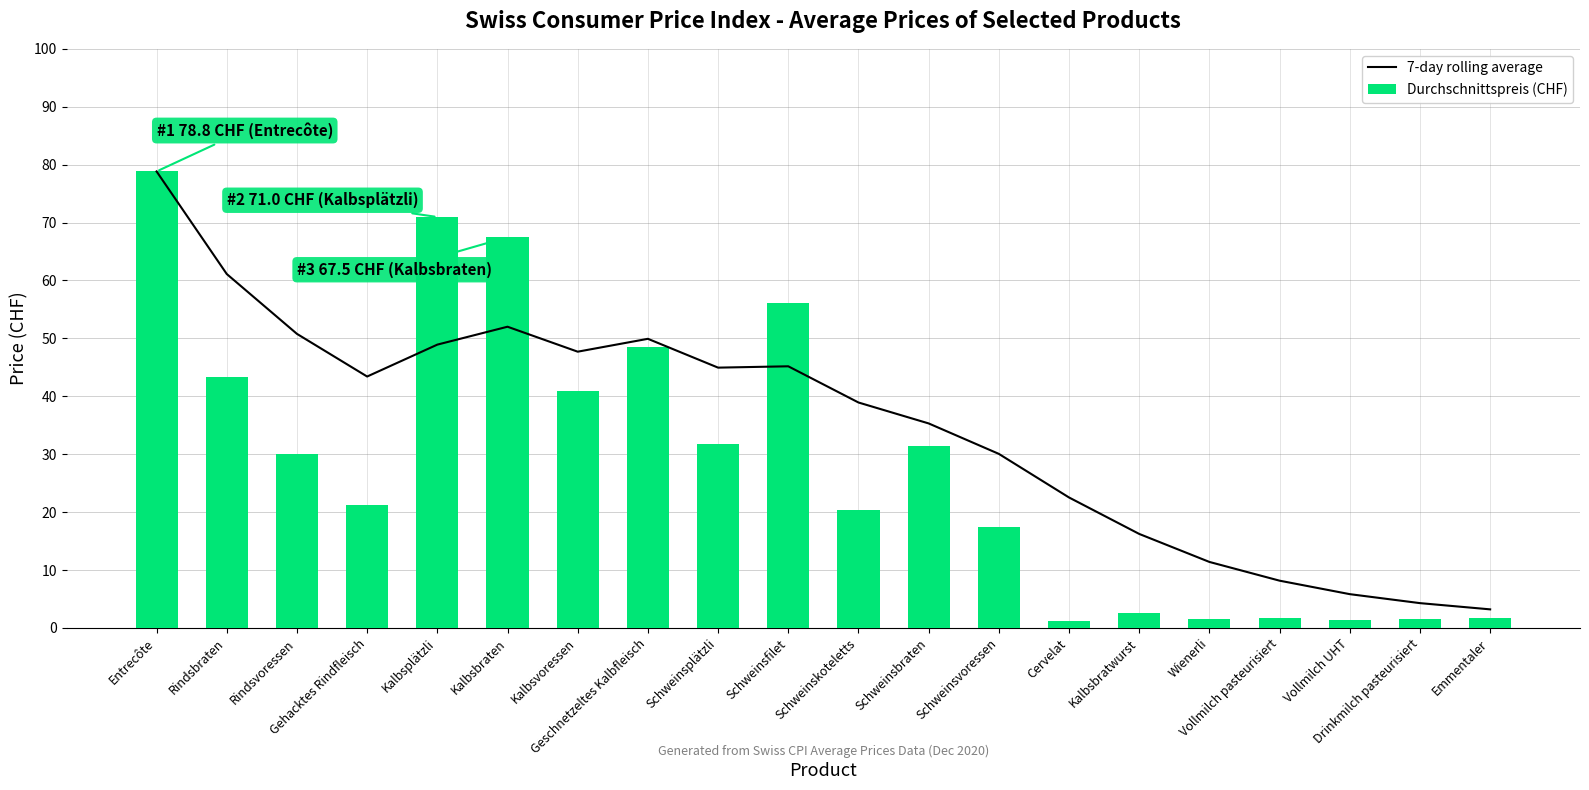

The value of 7-day rolling average at Schweinsfilet is 15.7. True or false?

False